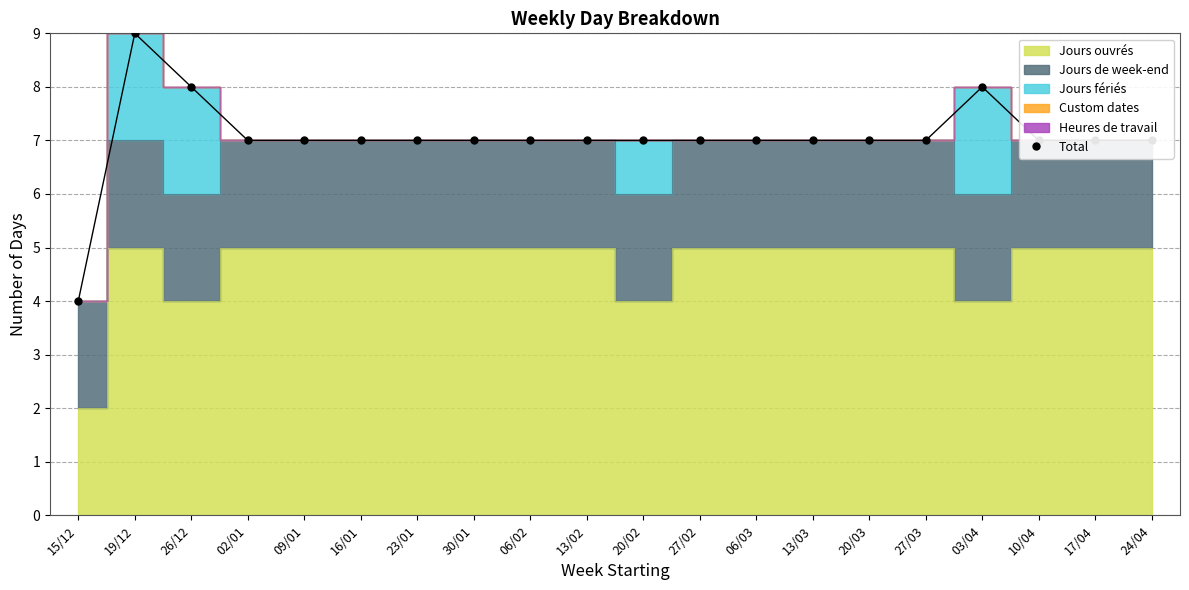

The chart shows a value of 3 at 13/02. True or false?

False